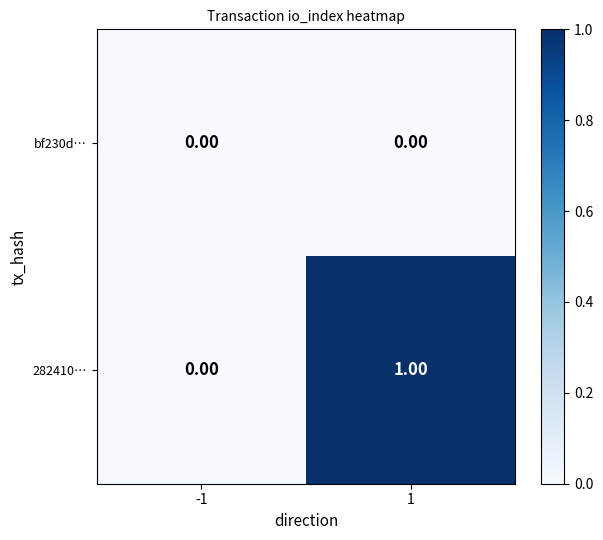

List the series in order of their peak value, lowest first.

bf230d…, 282410…